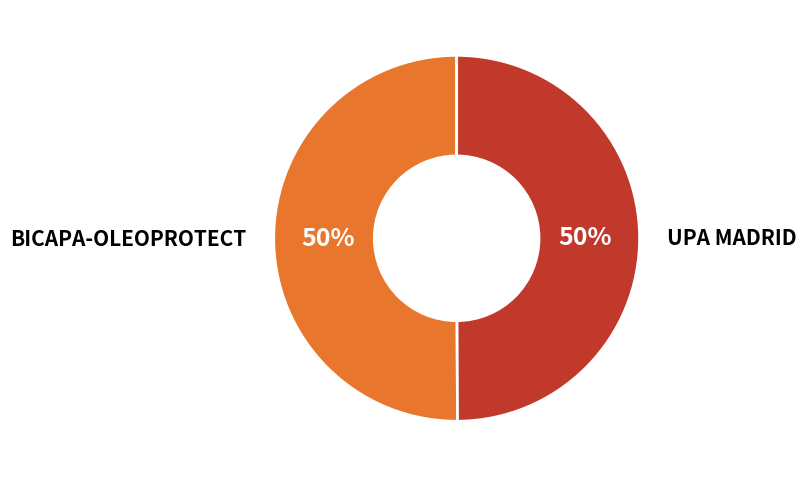

To the nearest percent, what is the average slice percentage?

50%